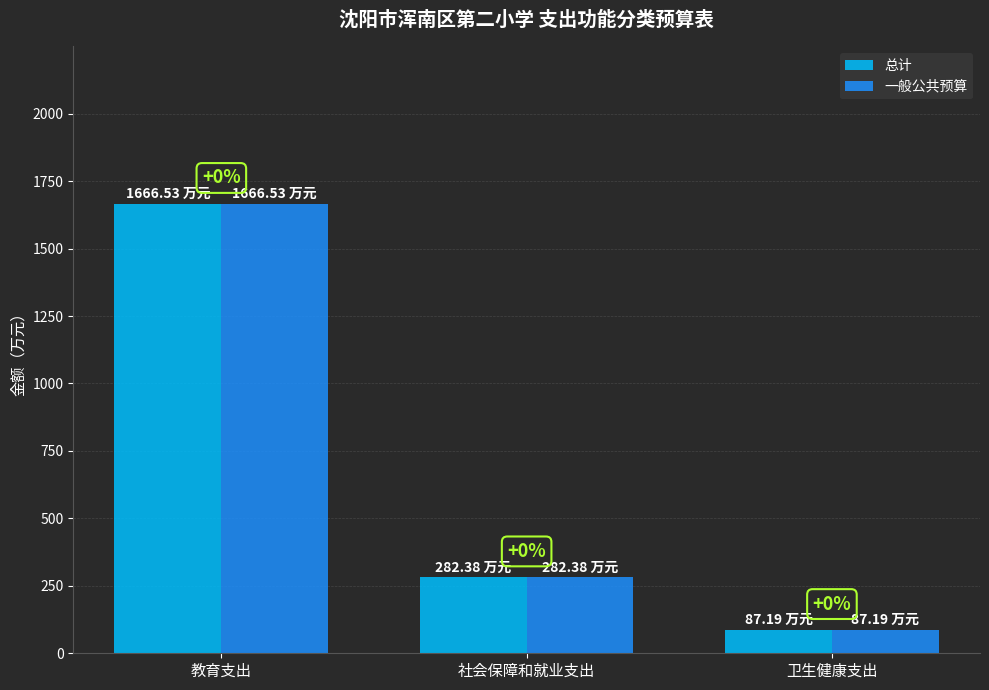

What are all the series names shown in the legend?

总计, 一般公共预算